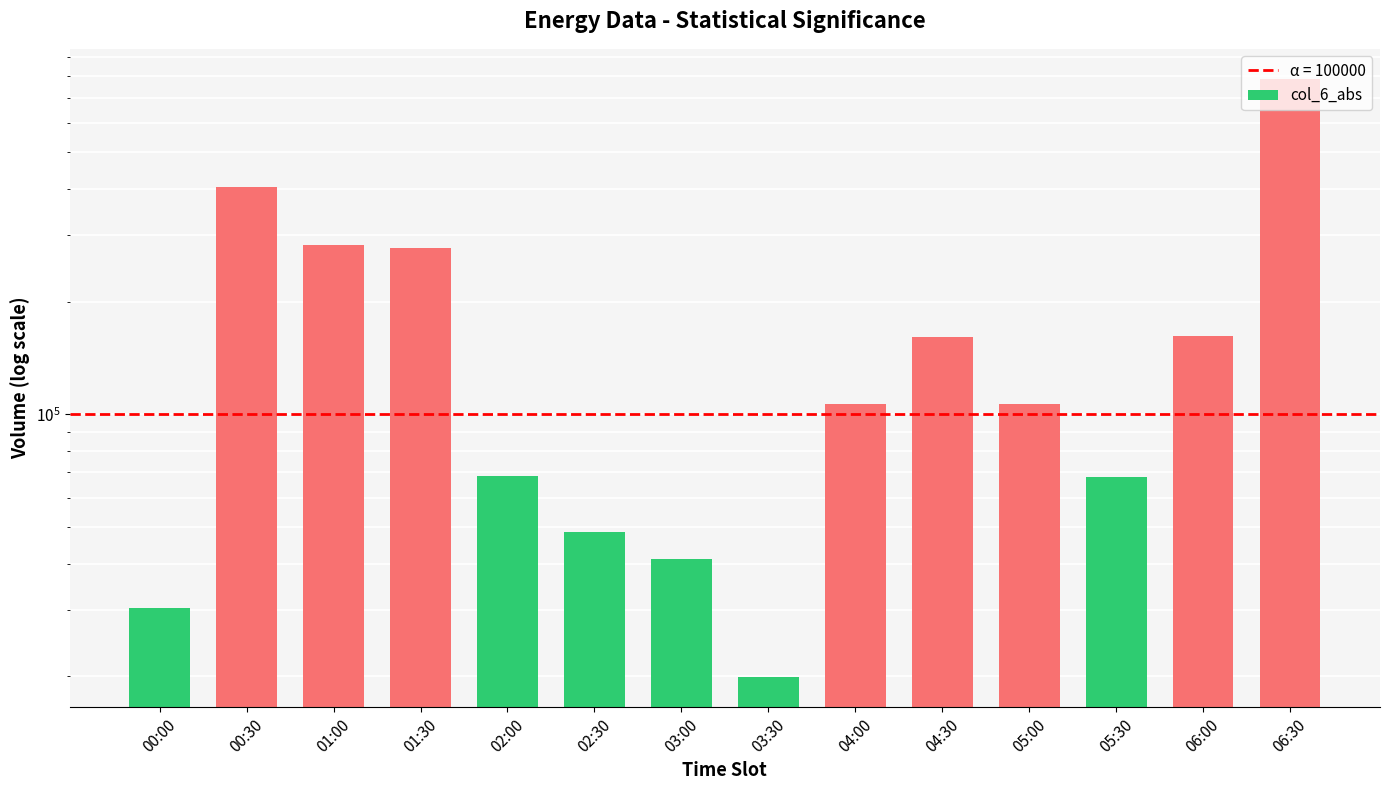

What is the sum of the values at 00:30 and 06:30?

1190576